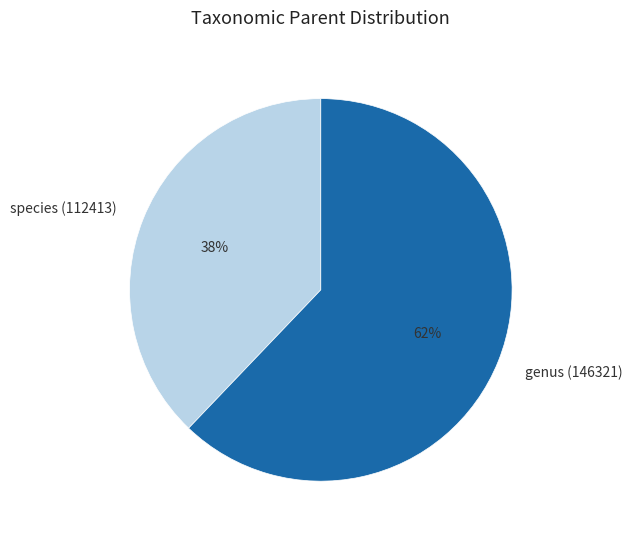

To the nearest percent, what percentage of the pie is genus (146321)?

62%